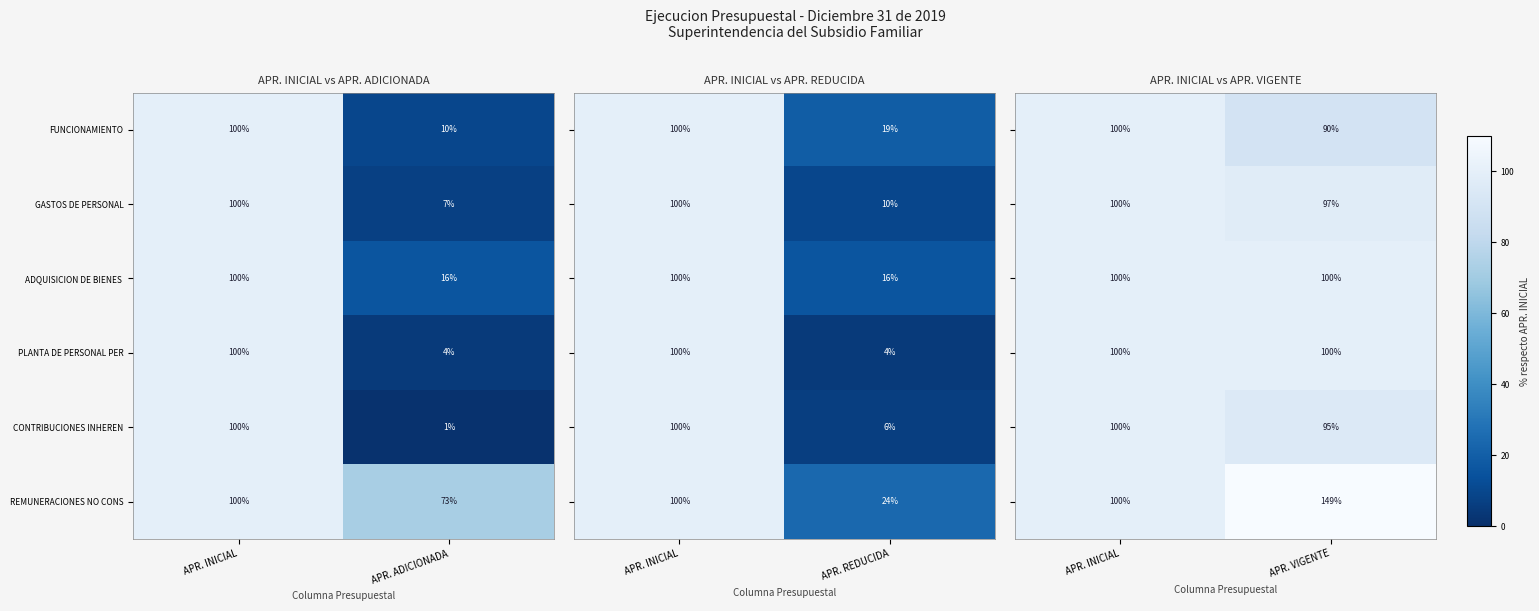

The value of PLANTA DE PERSONAL PER at APR. INICIAL is 100. True or false?

True